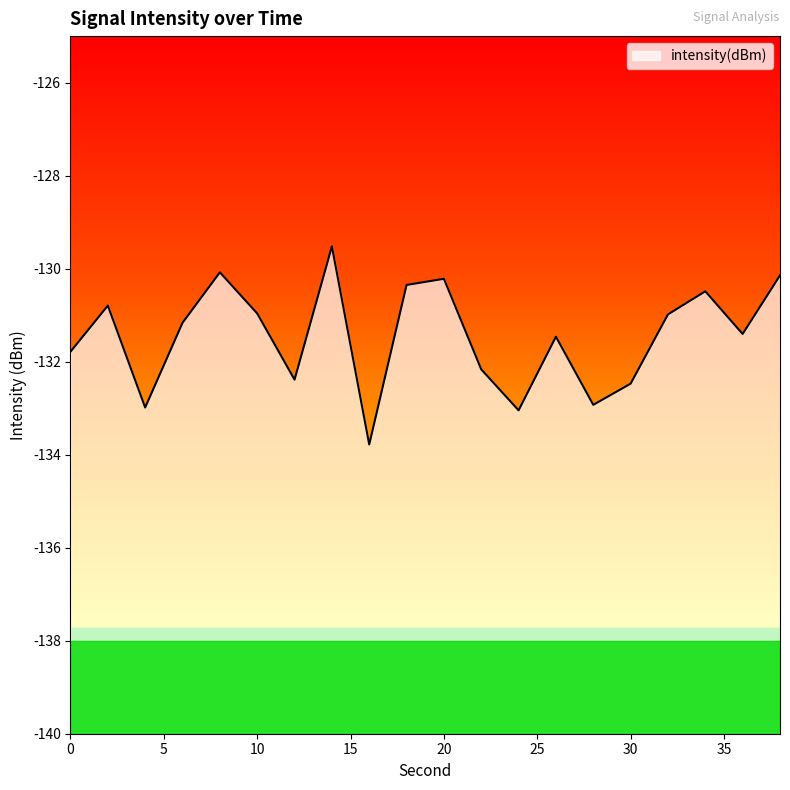

Which has a higher value, 26 or 8?

8